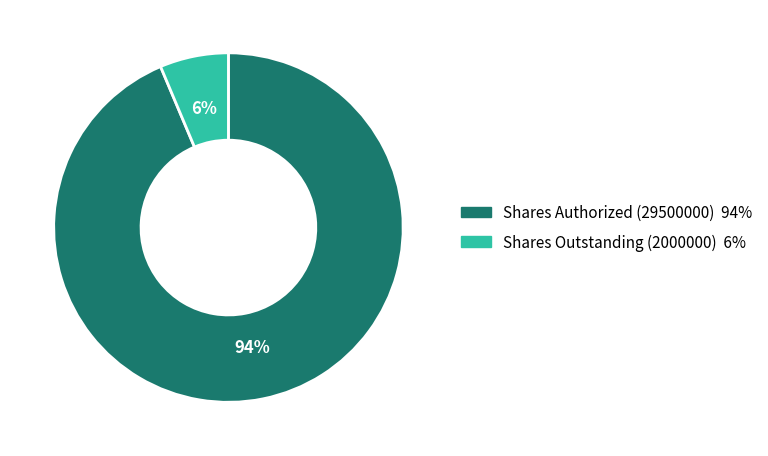

To the nearest percent, what is the average slice percentage?

50%